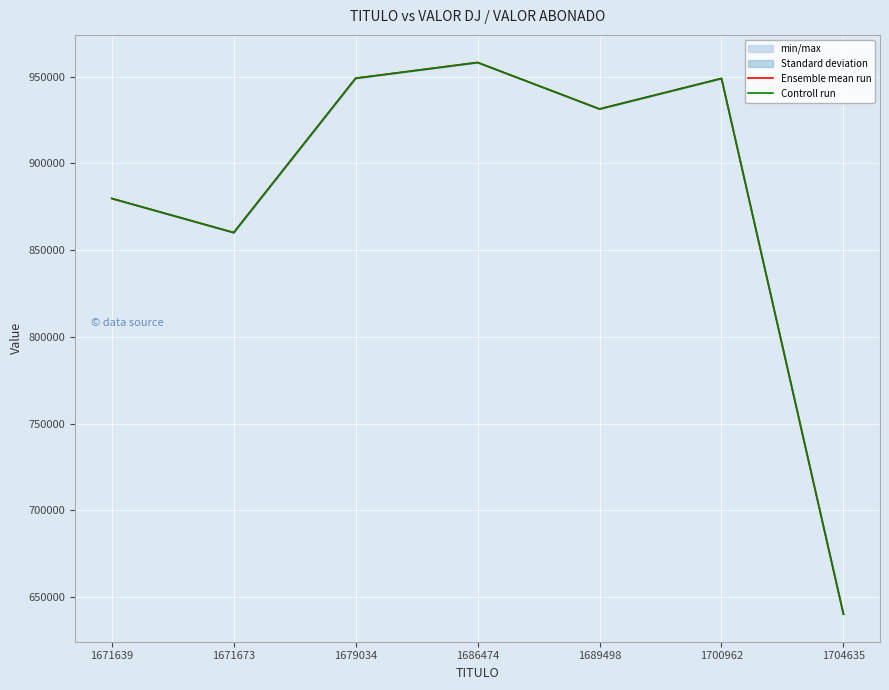

Is the value of Ensemble mean run at 1689498 greater than the value of Controll run at 1704635?

Yes